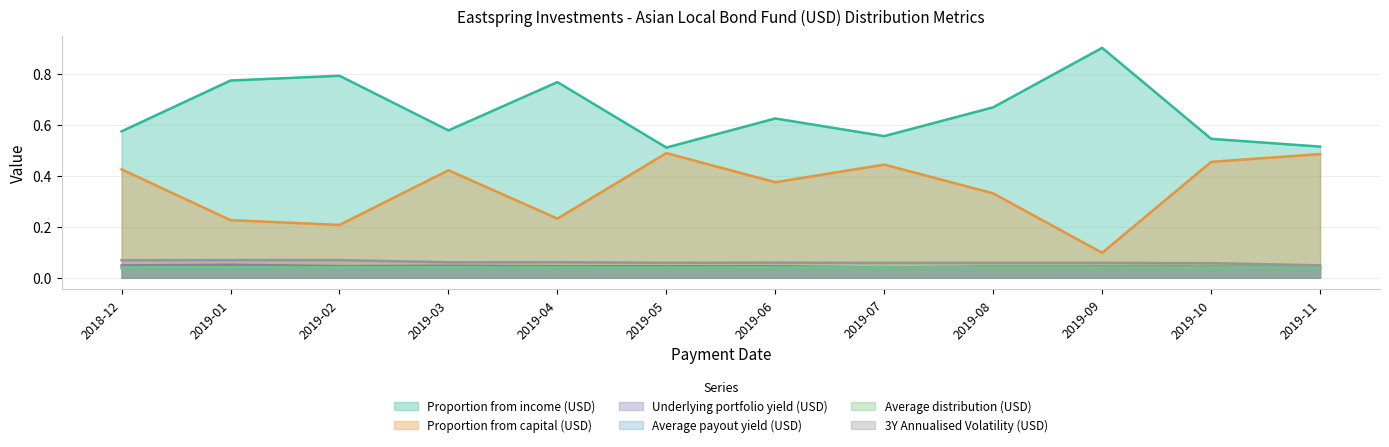

Does the chart display data point markers on the line(s)?

No